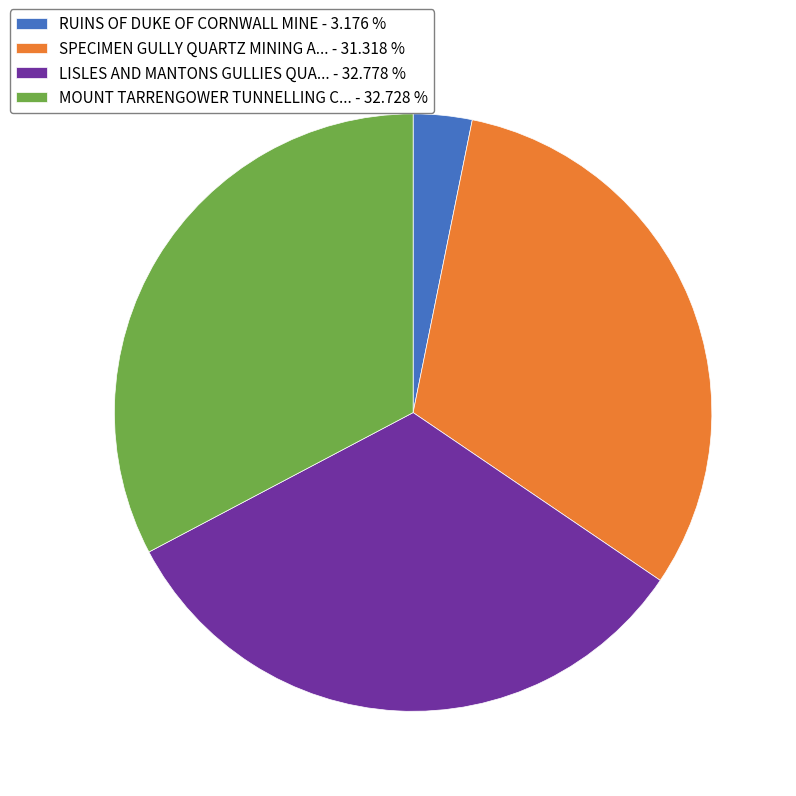

Which category has the smallest portion of the pie?

RUINS OF DUKE OF CORNWALL MINE - 3.176 %